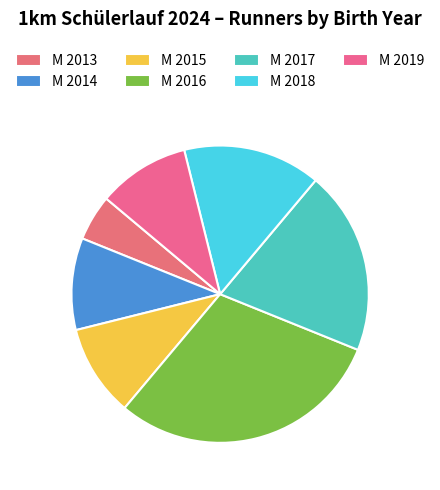

Is it true that M 2019 is 10% of the pie?

True